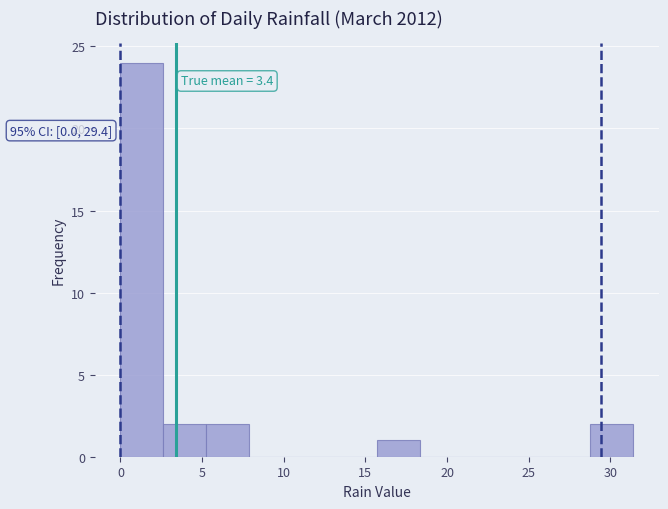

Over which range of the x-axis is the bar tallest?

0.0 to 2.5